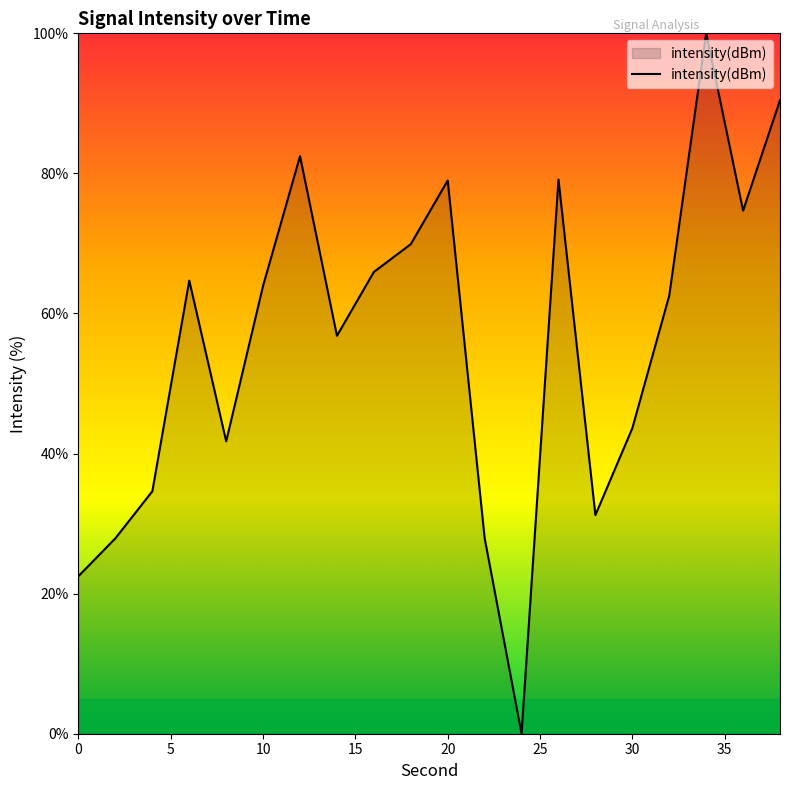

True or false: there are more than 2 points higher than both neighbors.

True